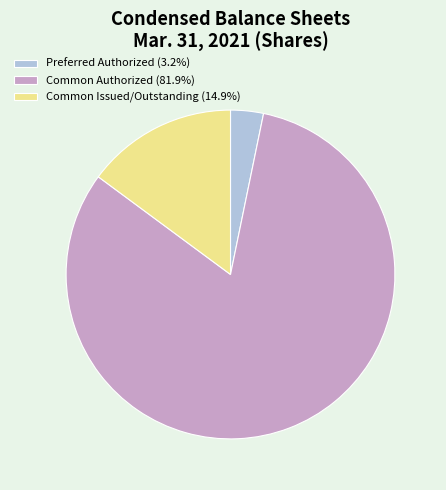

What is the ratio of the value at Common Authorized (81.9%) to the value at Preferred Authorized (3.2%)?

25.4